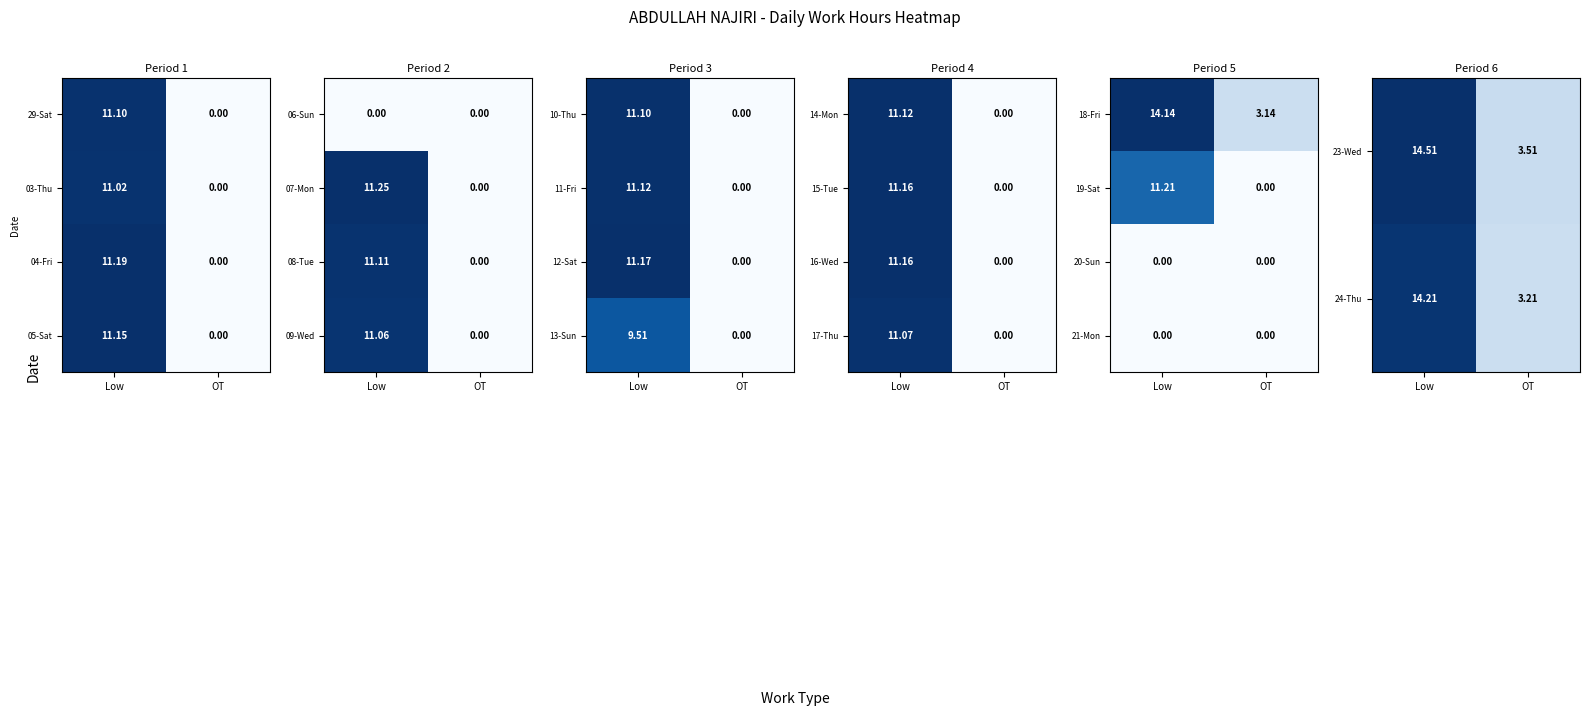

What is the spread (max minus min) of values at OT?

3.5